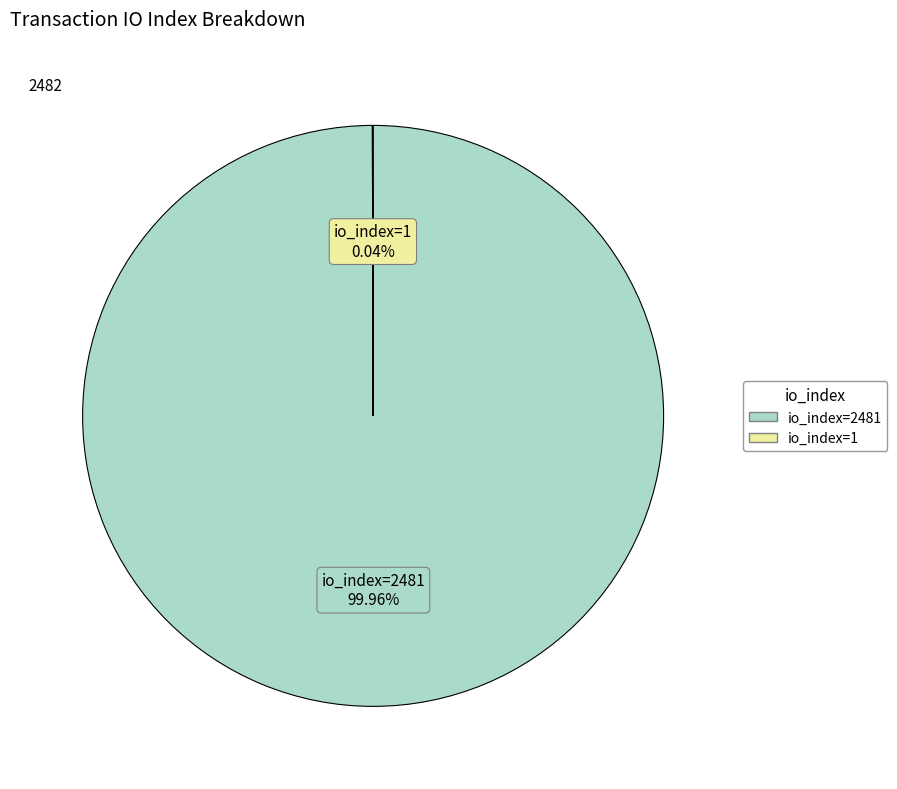

To the nearest percent, what is the difference between the largest and smallest slice percentages?

100%